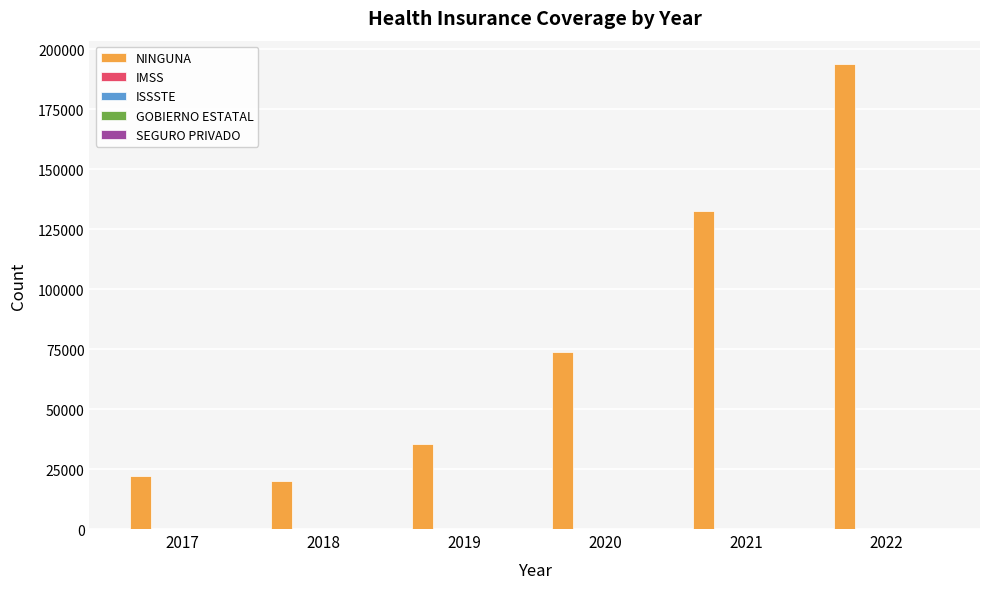

Between 2020 and 2021, which series saw the biggest shift?

NINGUNA